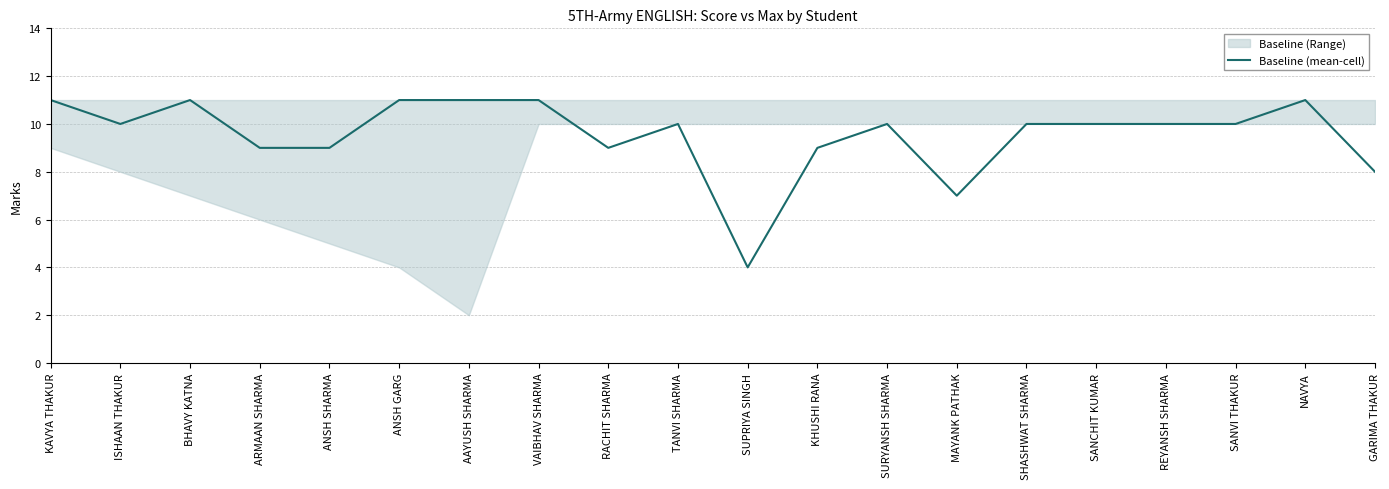

How many lines are shown in the chart?

1